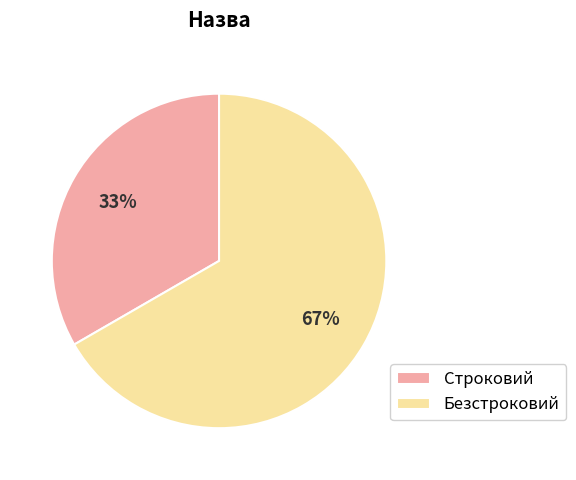

Which category has the biggest portion of the pie?

Безстроковий